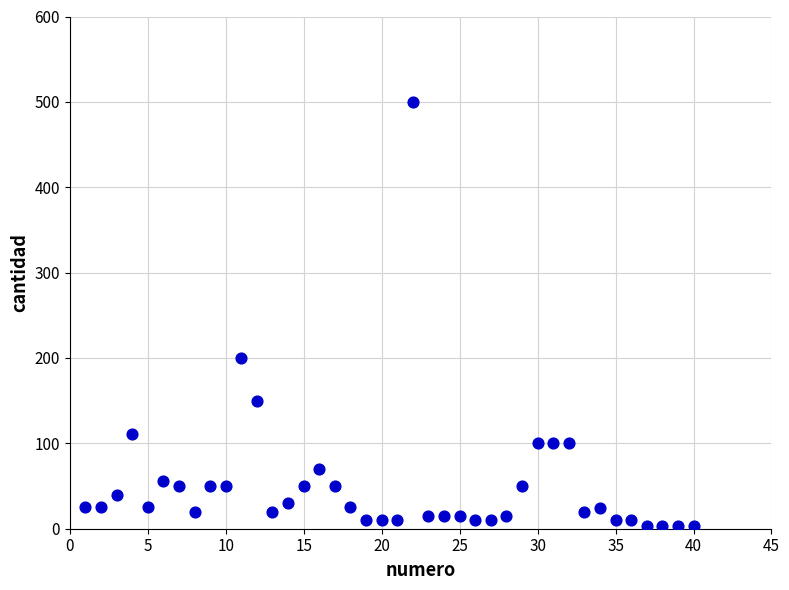

What Y value in the scatter plot is closest to 251?

200